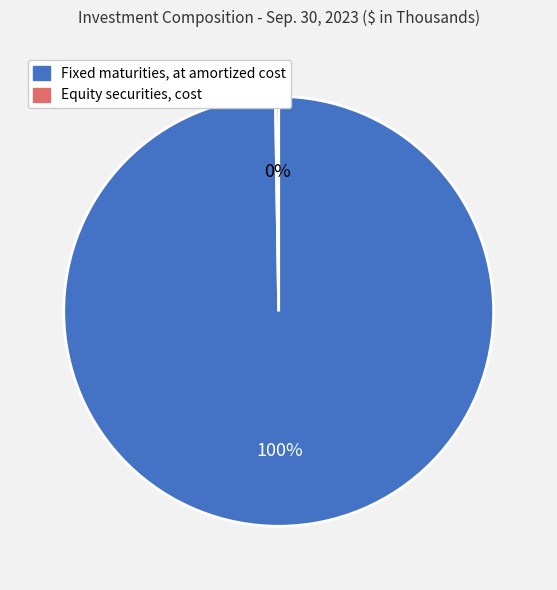

The Fixed maturities, at amortized cost slice represents 100% of the pie. True or false?

True